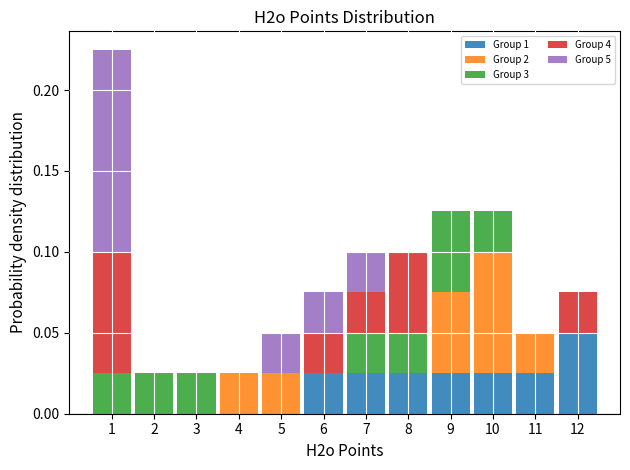

Which range on the x-axis has the tallest stacked bar (by total height)?

0.5 to 1.5